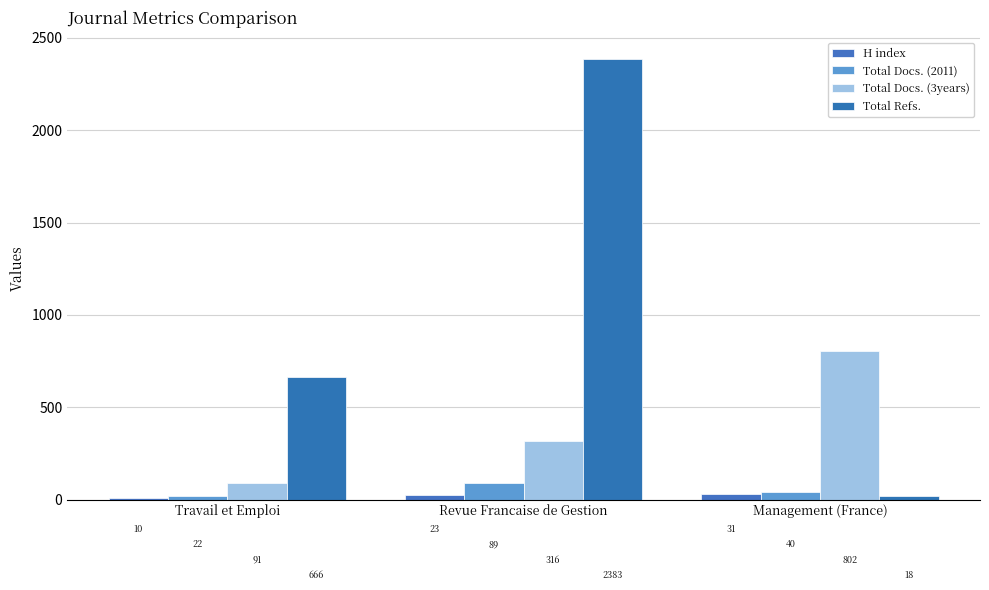

What is the label of the 1st bar from the left?

Travail et Emploi